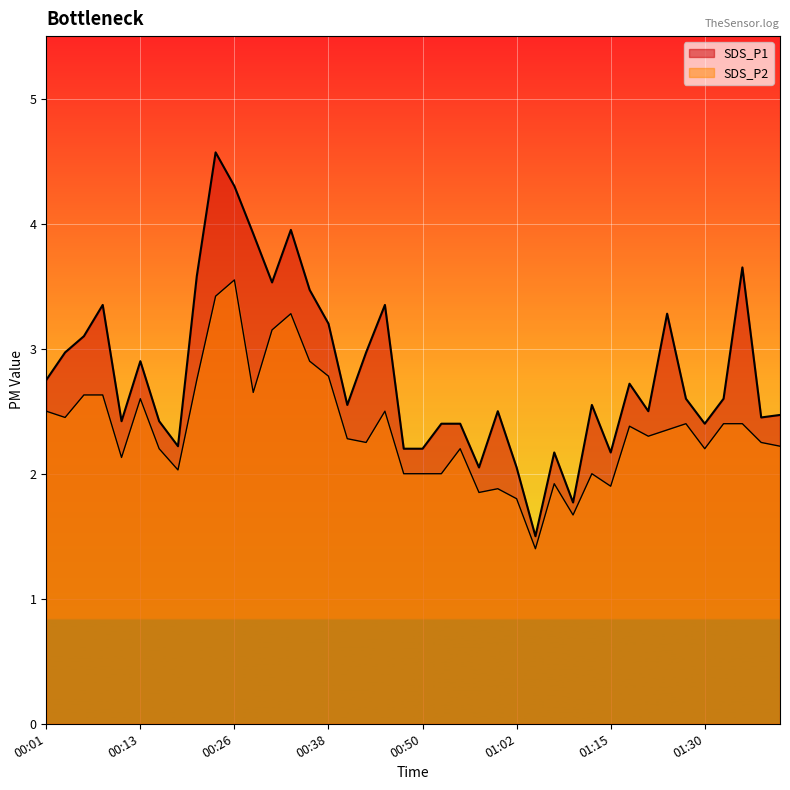

Is the value of SDS_P2 line at 25 greater than the value of SDS_P1 line at 13?

No